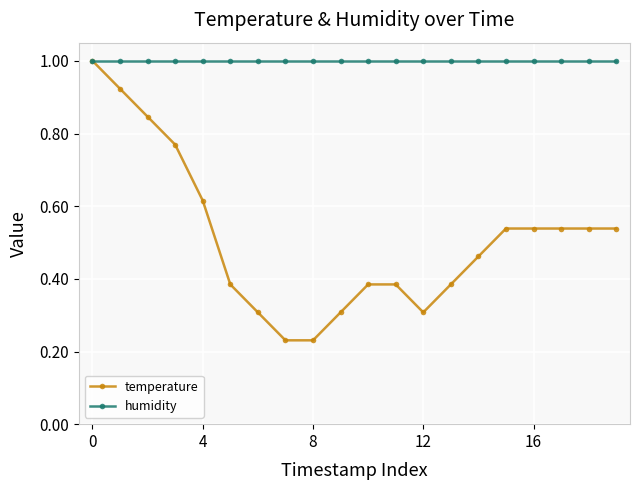

Which series has the widest spread of values?

temperature